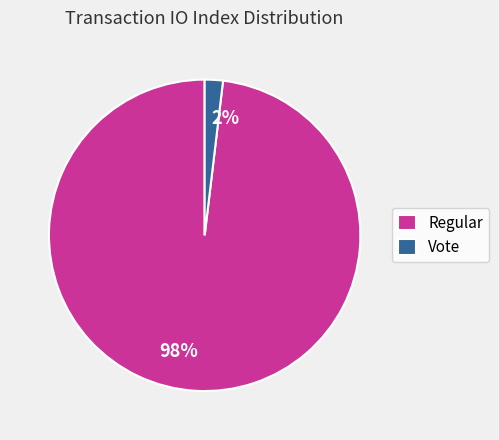

Is it true that Regular is 98% of the pie?

True